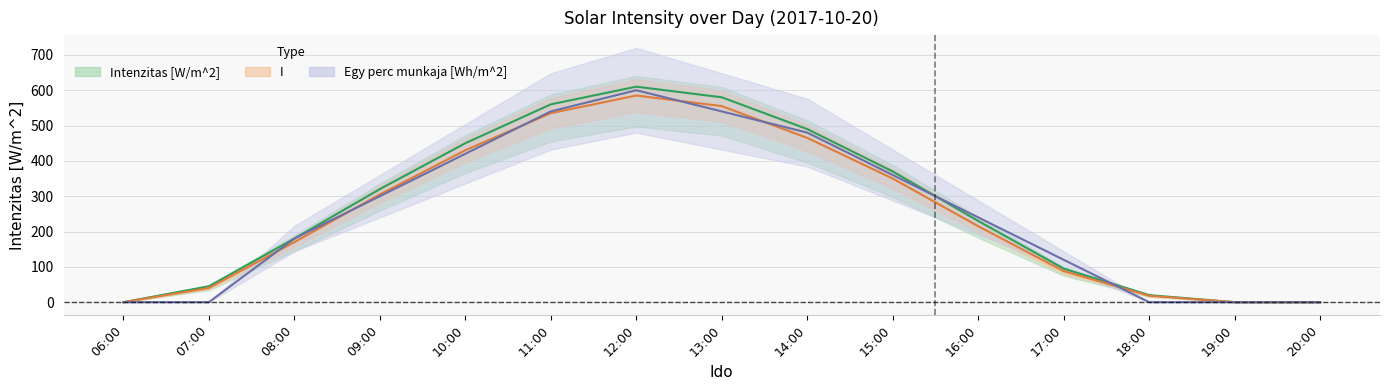

Is it true that Intenzitas [W/m^2] equals -226 at 06:00?

False